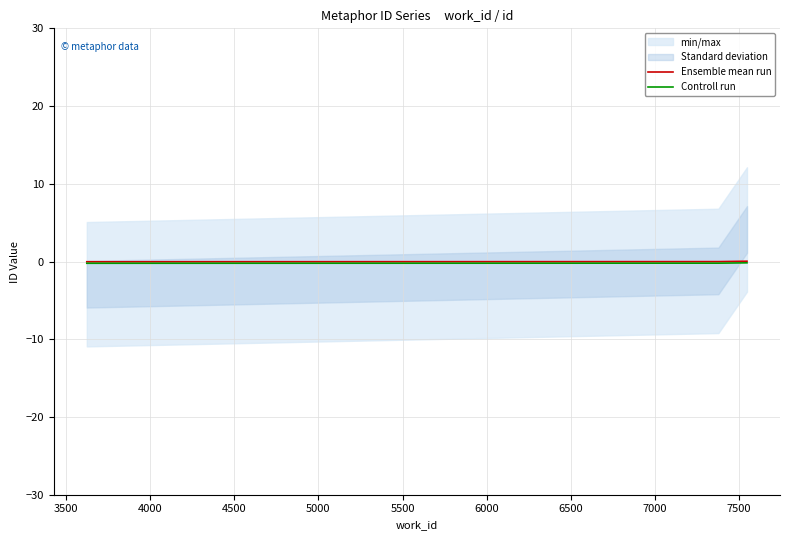

Reading left to right, extract all data points from this chart.

Ensemble mean run: -0.0	-0.0	0.0
Controll run: -0.2	-0.2	-0.2